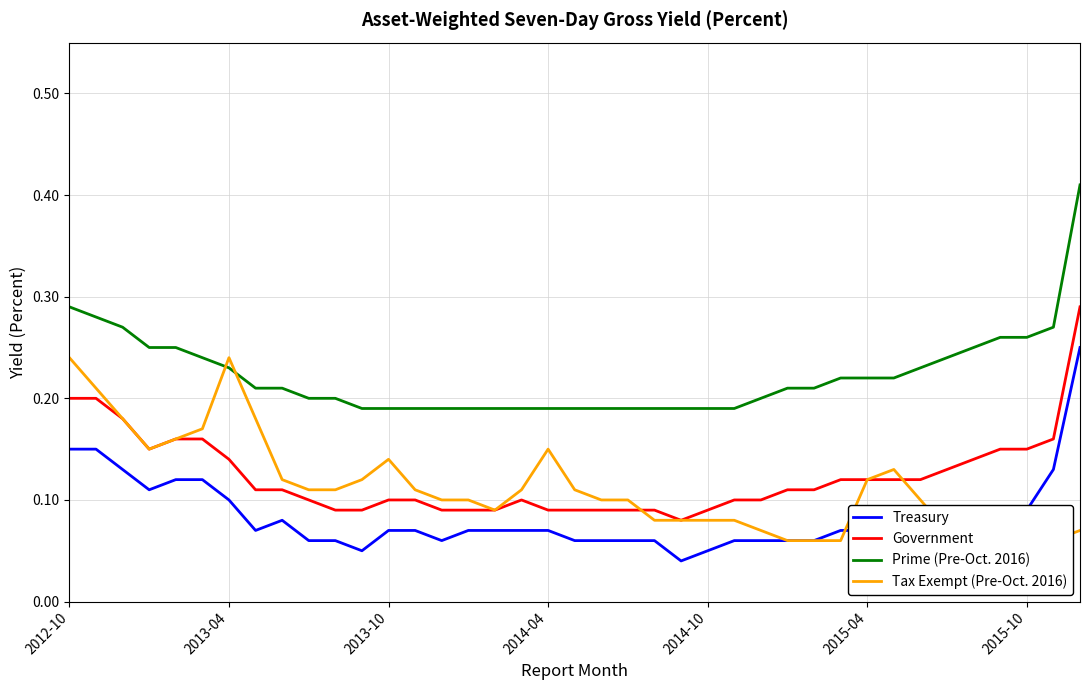

What is the minimum value for Government?

0.1